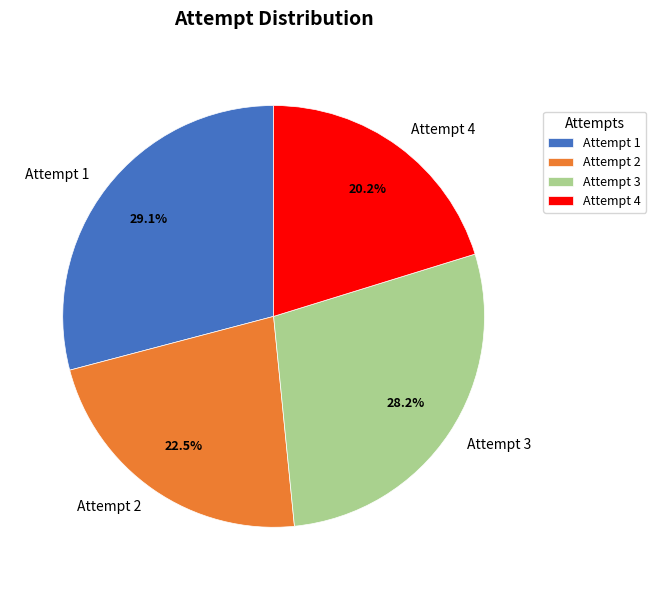

Combined, do Attempt 2 and Attempt 1 account for over 50%?

Yes